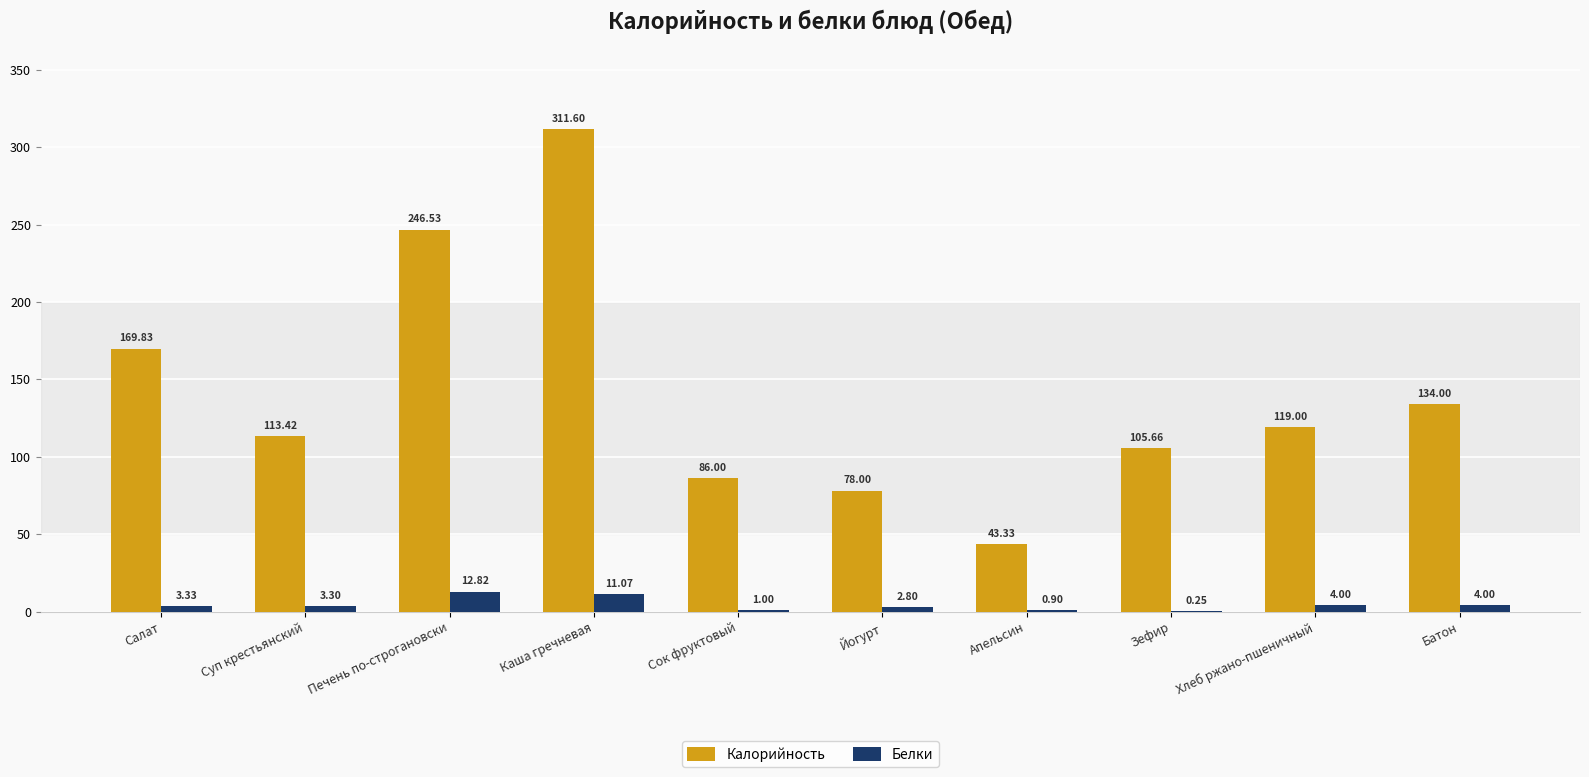

At which label does Калорийность reach its peak?

Каша гречневая